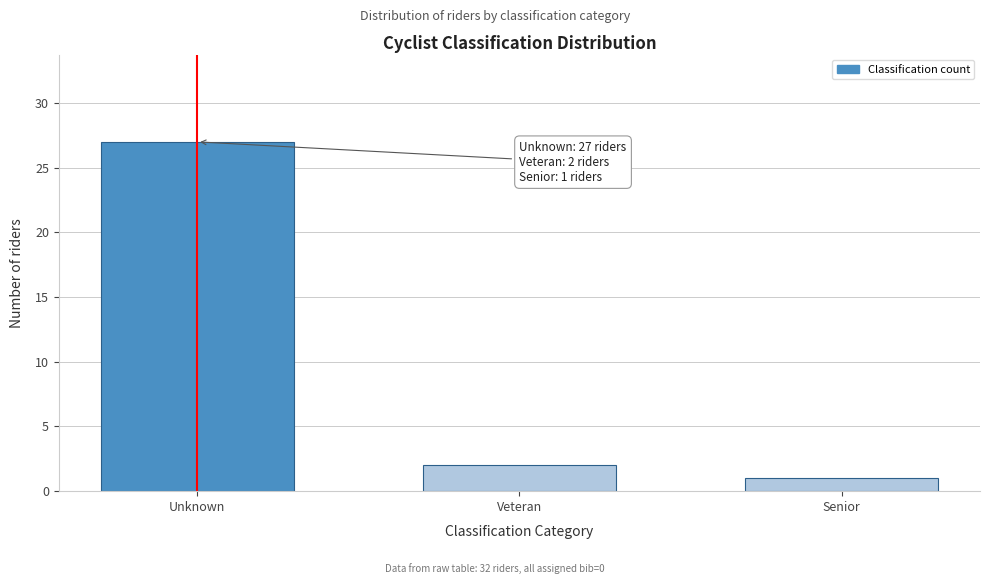

Reading left to right, list all the values displayed in this chart.

Unknown=27	Veteran=2	Senior=1